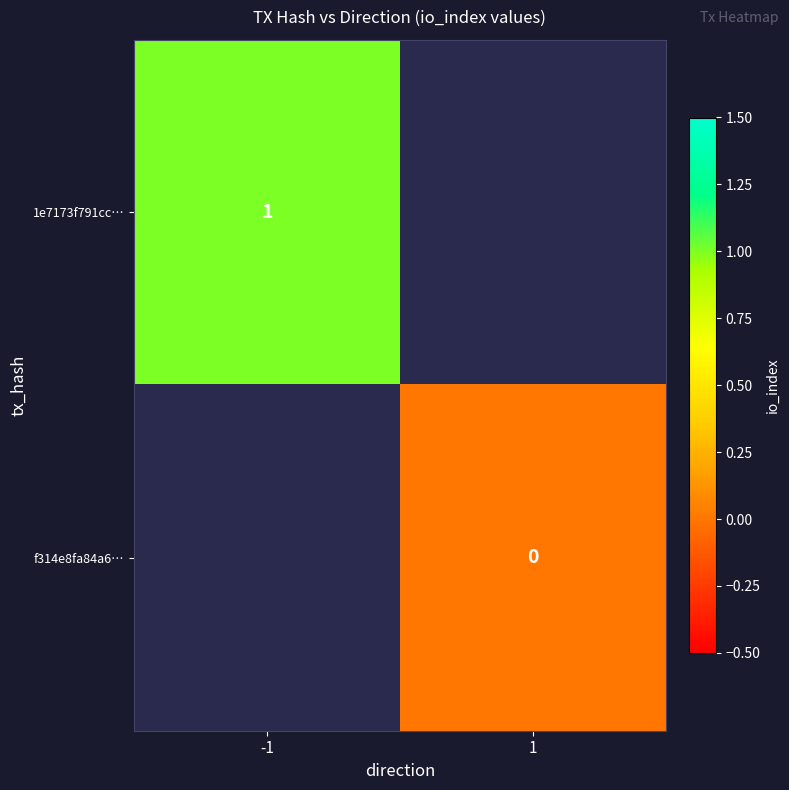

Between 1 and -1, which is larger?

-1